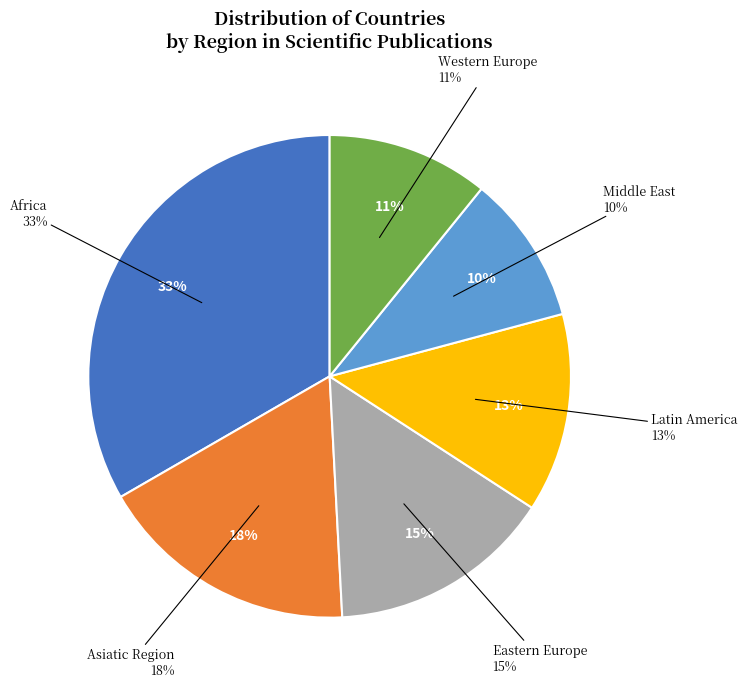

To the nearest percent, what percentage of the pie is Asiatic Region?

18%